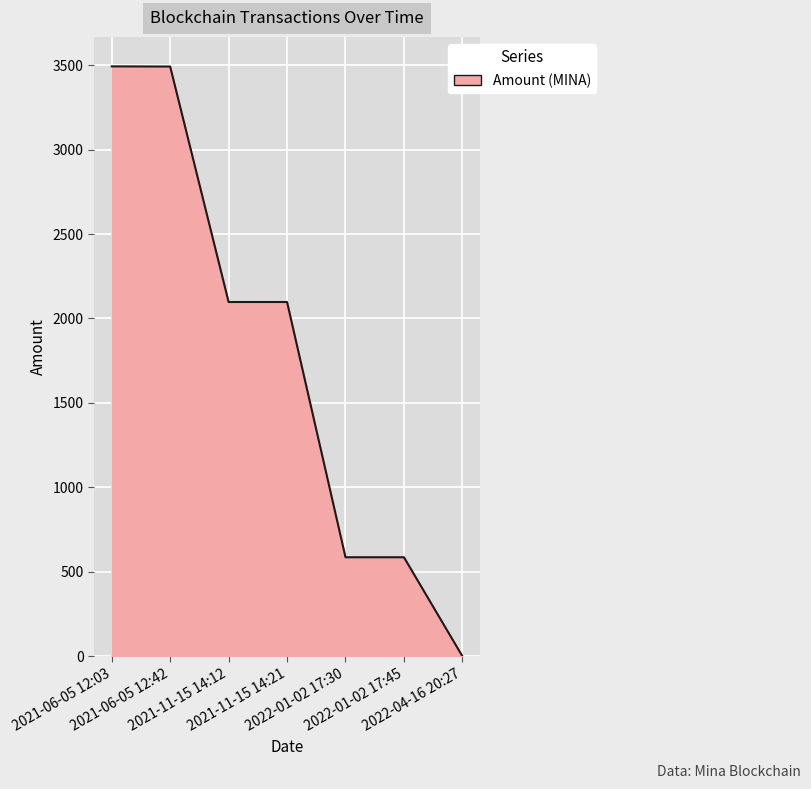

What is the maximum value shown in the chart?

3492.8